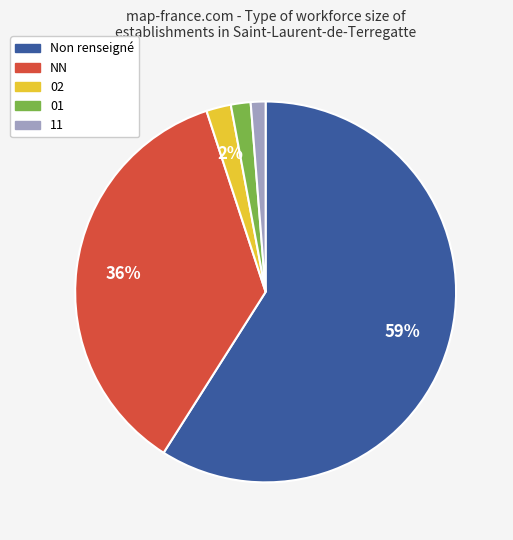

Count the number of slices in the pie.

5